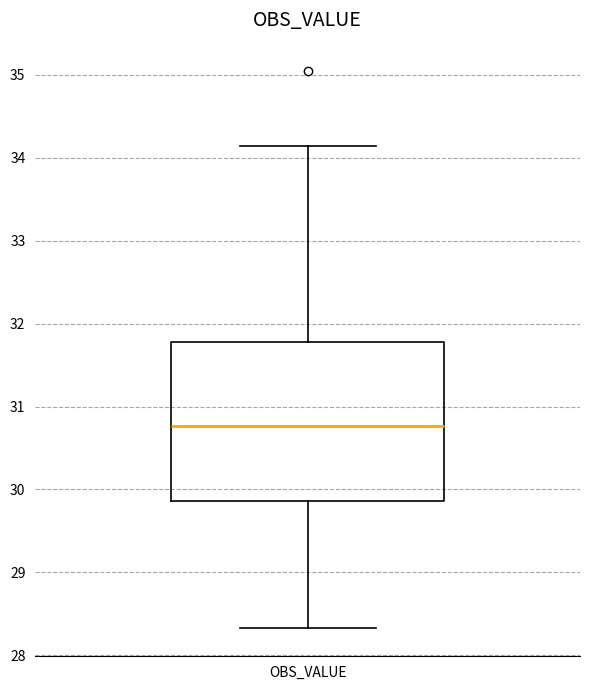

Read this box plot against the y-axis: the position of the median line, the range covered by the box, and the ends of both whiskers. The values are not printed on the chart, so give them approximately, as read against the axis.

median 30.8, box 29.9 to 31.8, whiskers 28.3 to 34.1